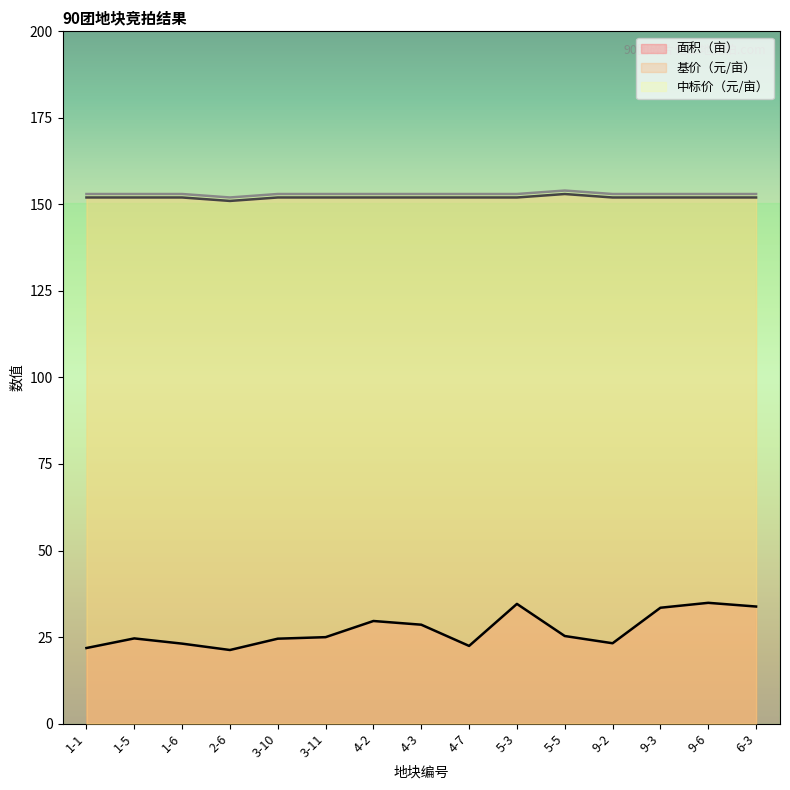

True or false: 中标价（元/亩） and 基价（元/亩） intersect in this chart.

False